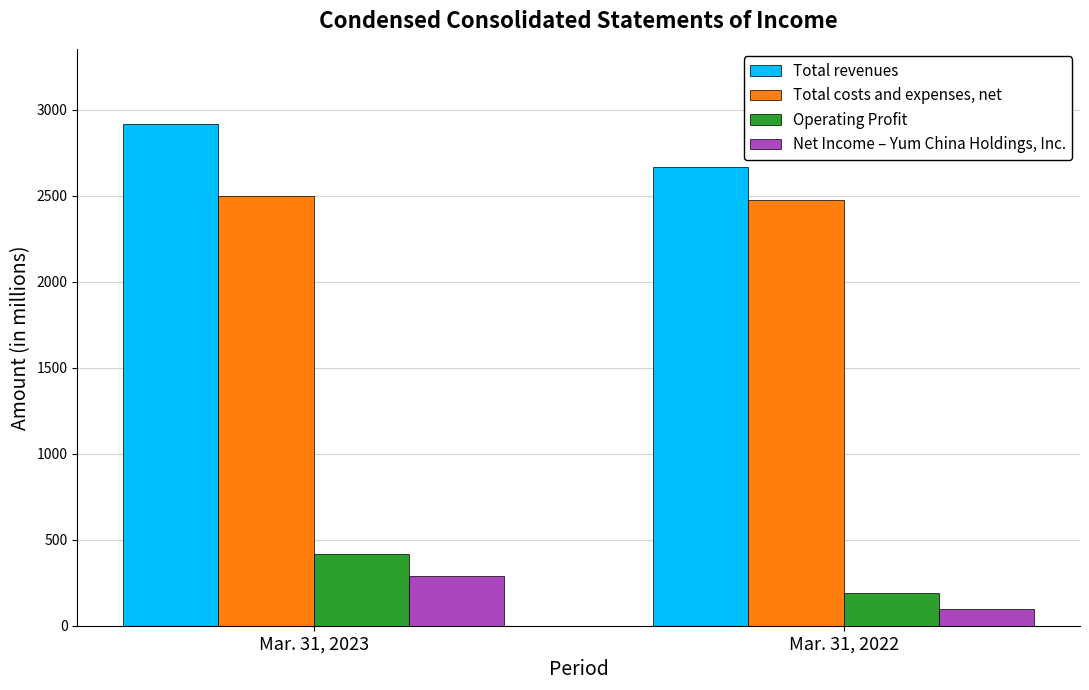

How many bars are there in total?

8